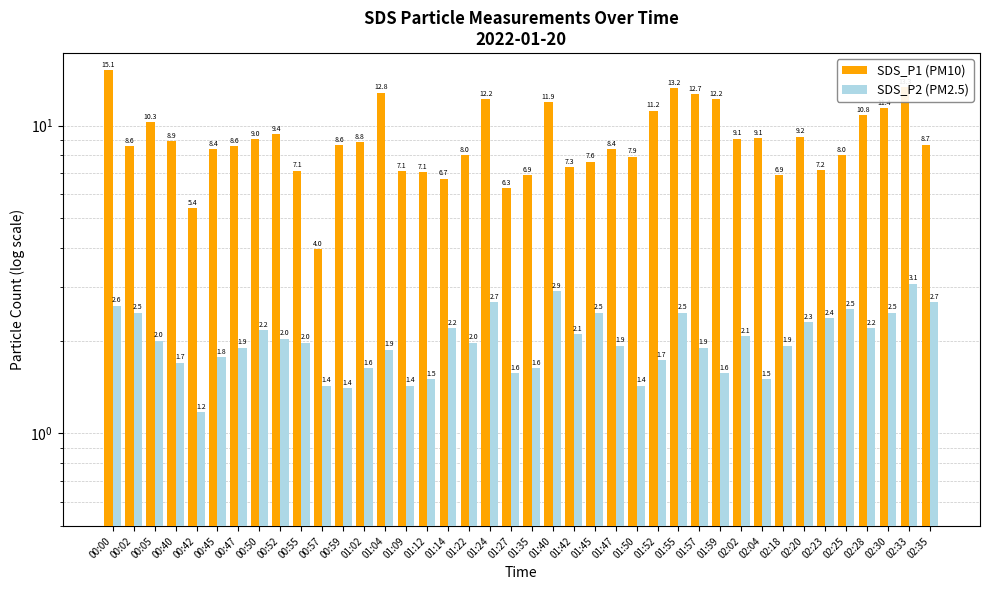

At 00:52, list the series in order from largest to smallest.

SDS_P1 (PM10), SDS_P2 (PM2.5)